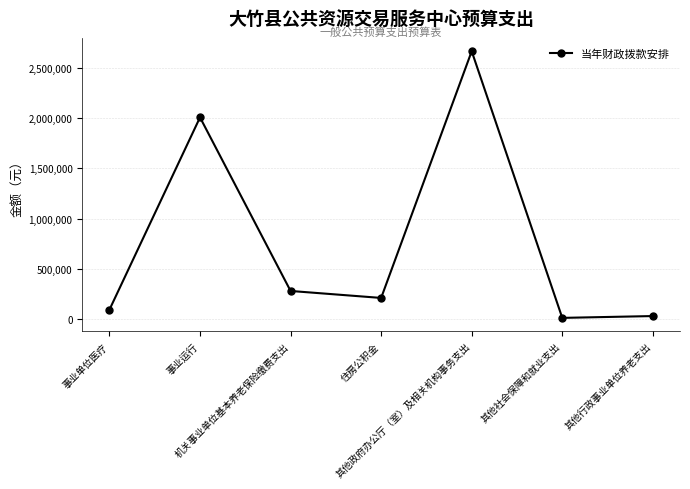

True or false: the data has more than 2 interior local peaks.

False